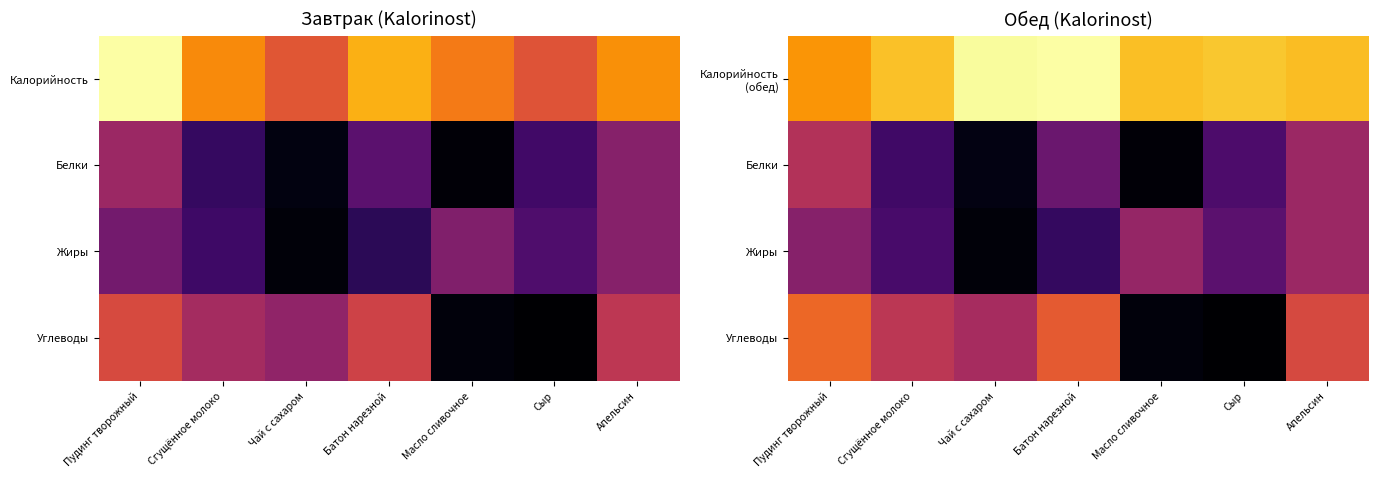

Which category has the highest value in the Калорийность (обед) series?

Батон нарезной